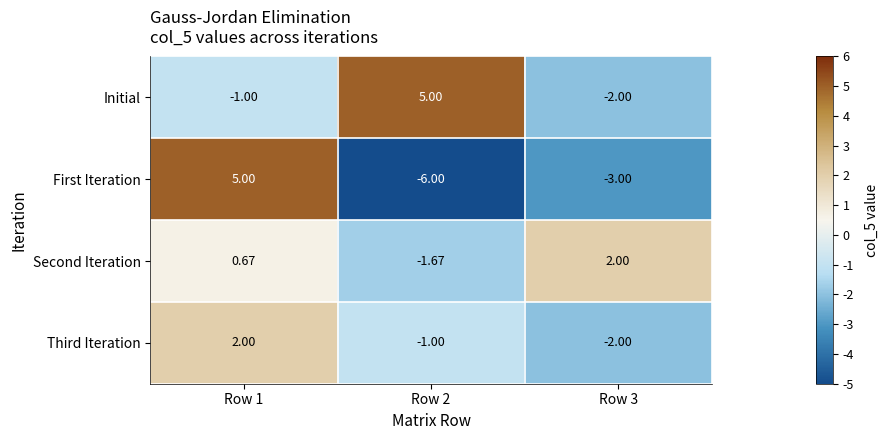

How many categories are shown in the chart?

3